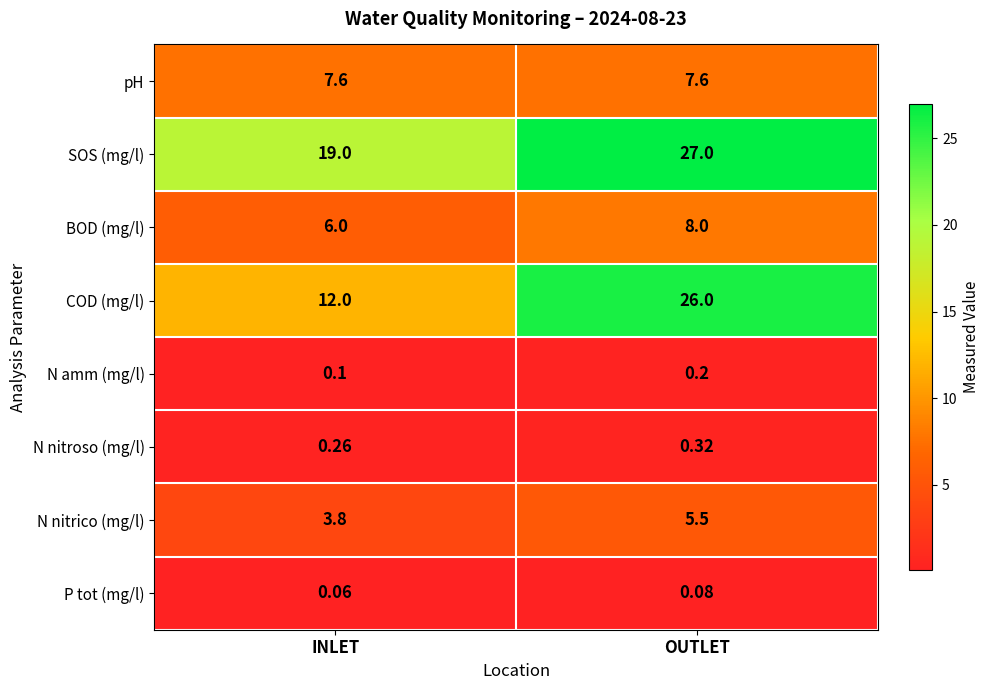

Where is N nitroso (mg/l) nearest to the value 0?

INLET